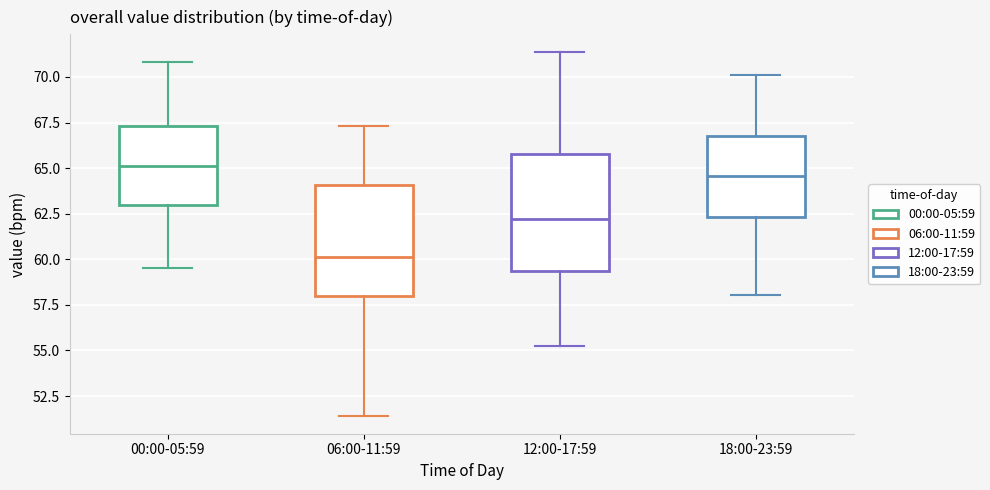

Reading left to right, transcribe this box plot: for each box, give where its median line is, the range the box spans, and where its two whiskers end, as read against the y-axis. The values are not printed on the chart, so give them approximately, as read against the axis.

00:00-05:59: median 65.0, box 63.0 to 67.5, whiskers 59.5 to 71.0
06:00-11:59: median 60.0, box 58.0 to 64.0, whiskers 51.5 to 67.5
12:00-17:59: median 62.0, box 59.5 to 66.0, whiskers 55.0 to 71.5
18:00-23:59: median 64.5, box 62.5 to 67.0, whiskers 58.0 to 70.0